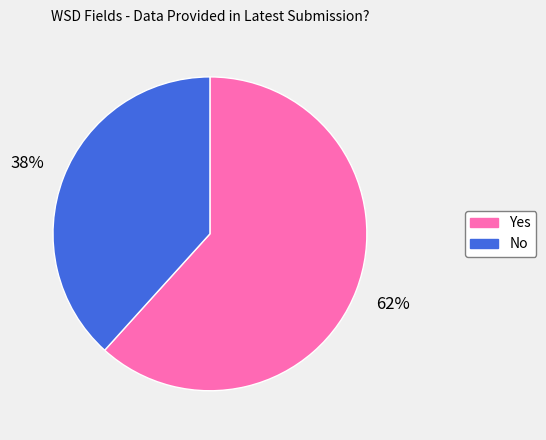

Between No and Yes, which is larger?

Yes